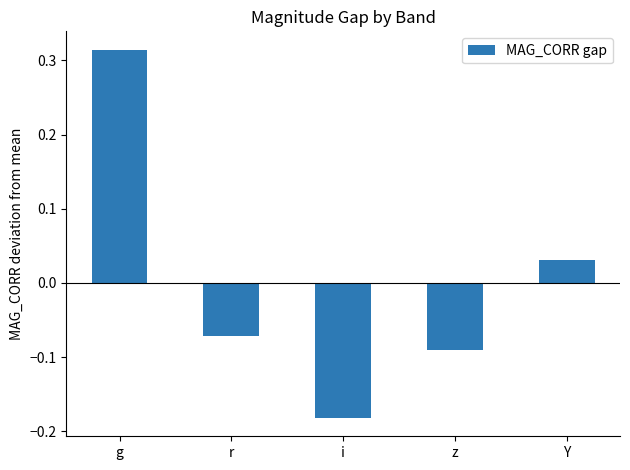

What is the label of the 3rd bar from the right?

i